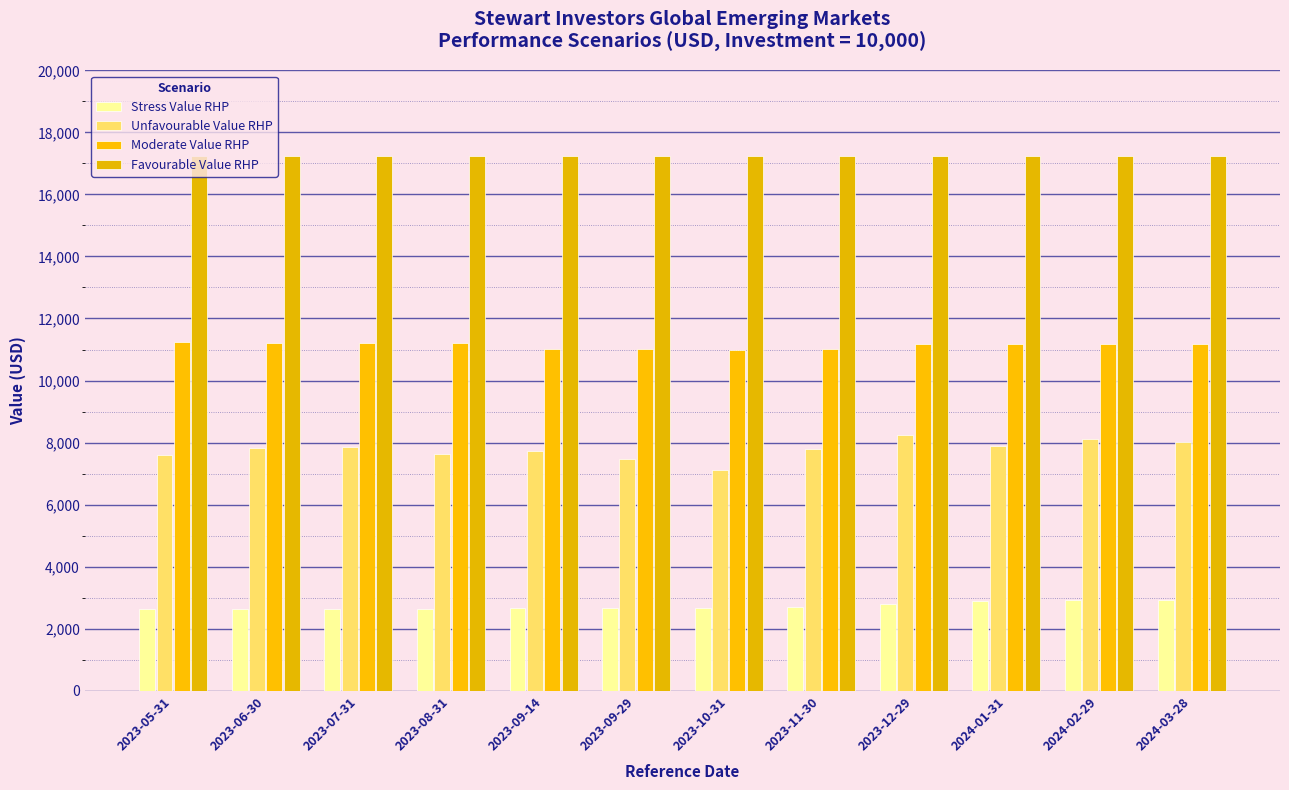

Where does the Unfavourable Value RHP series first go above 7820?

2023-07-31